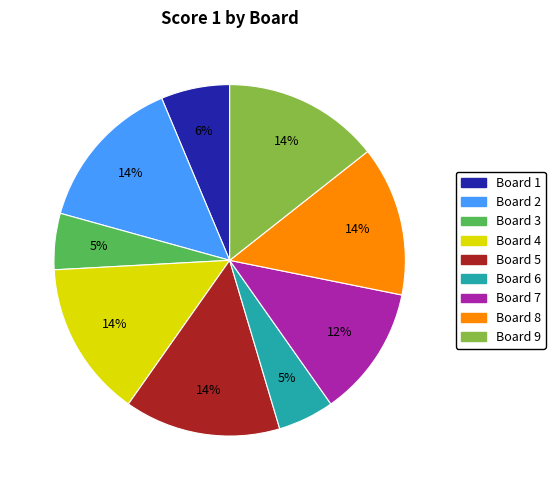

How many slices are in this pie chart?

9